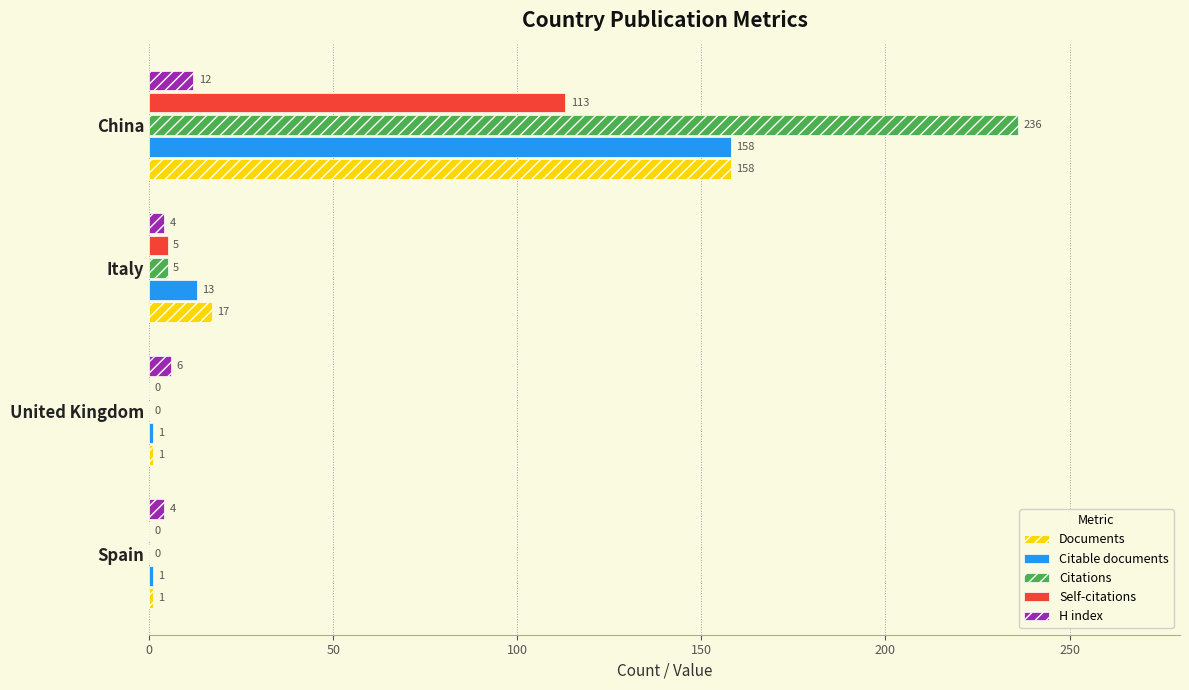

Which series has the largest total across all categories?

Citations